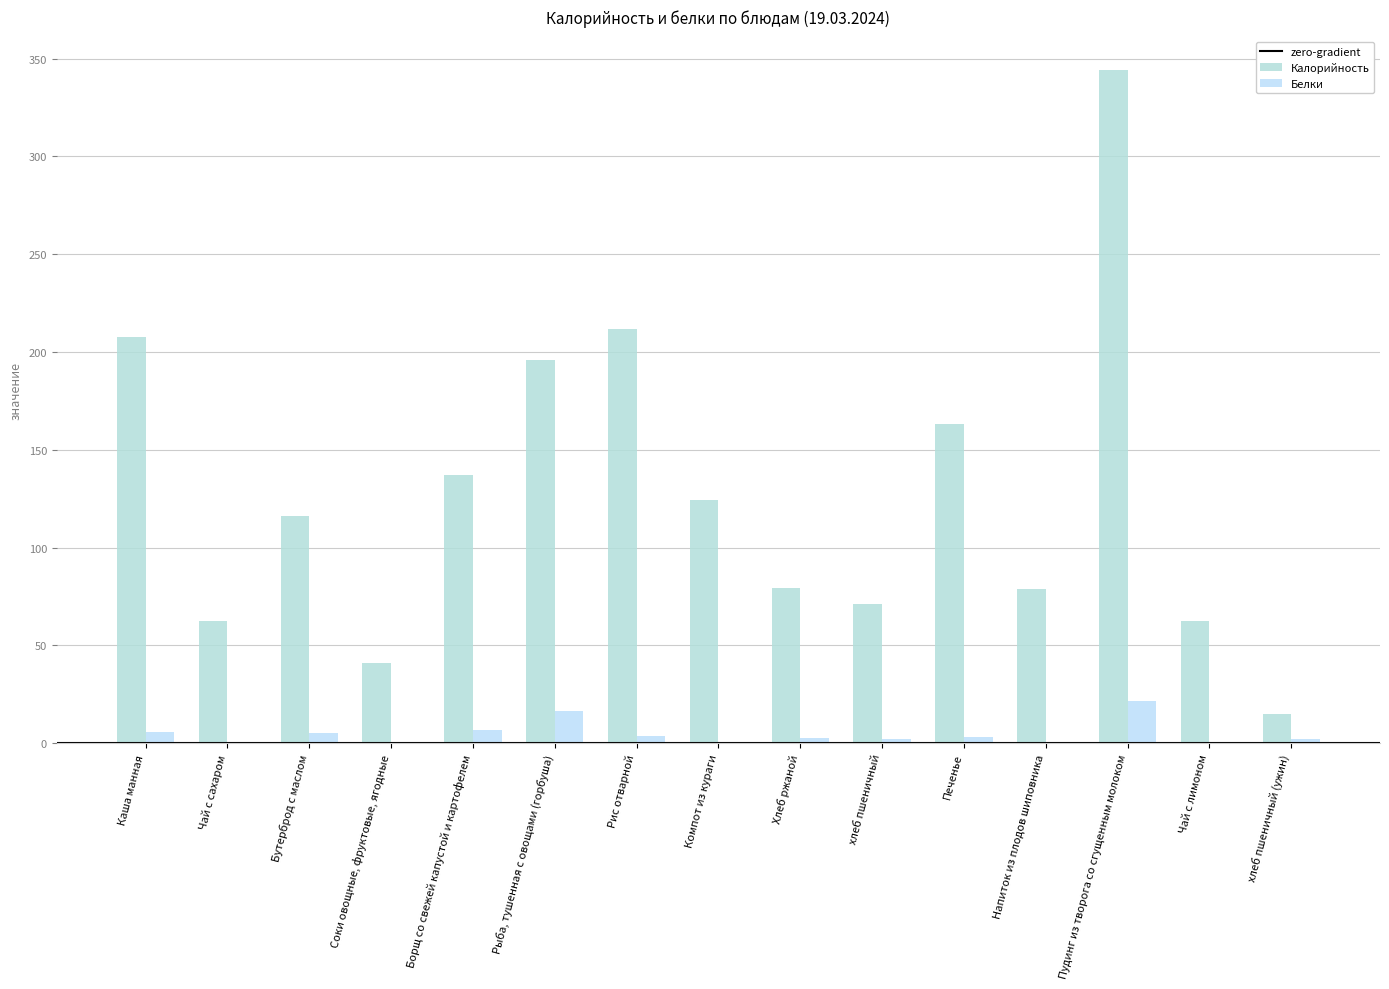

Is the value of Калорийность at Бутерброд с маслом greater than the value of Белки at Компот из кураги?

Yes